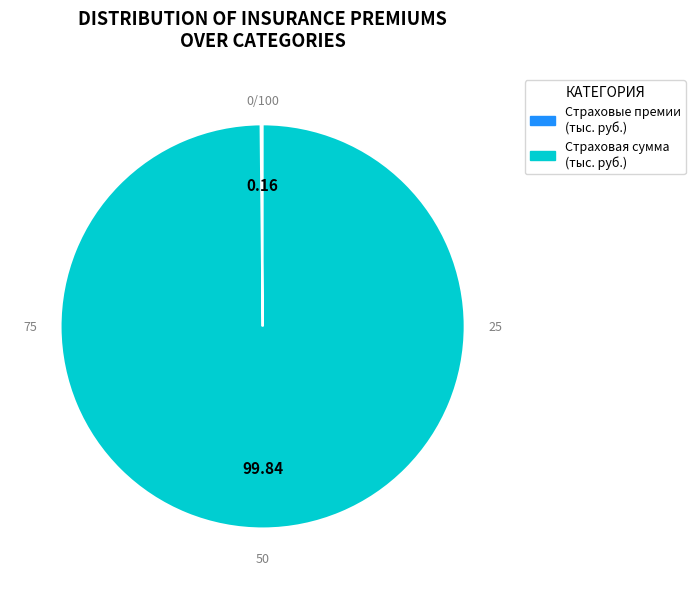

What is the majority slice?

Страховая сумма (тыс. руб.)